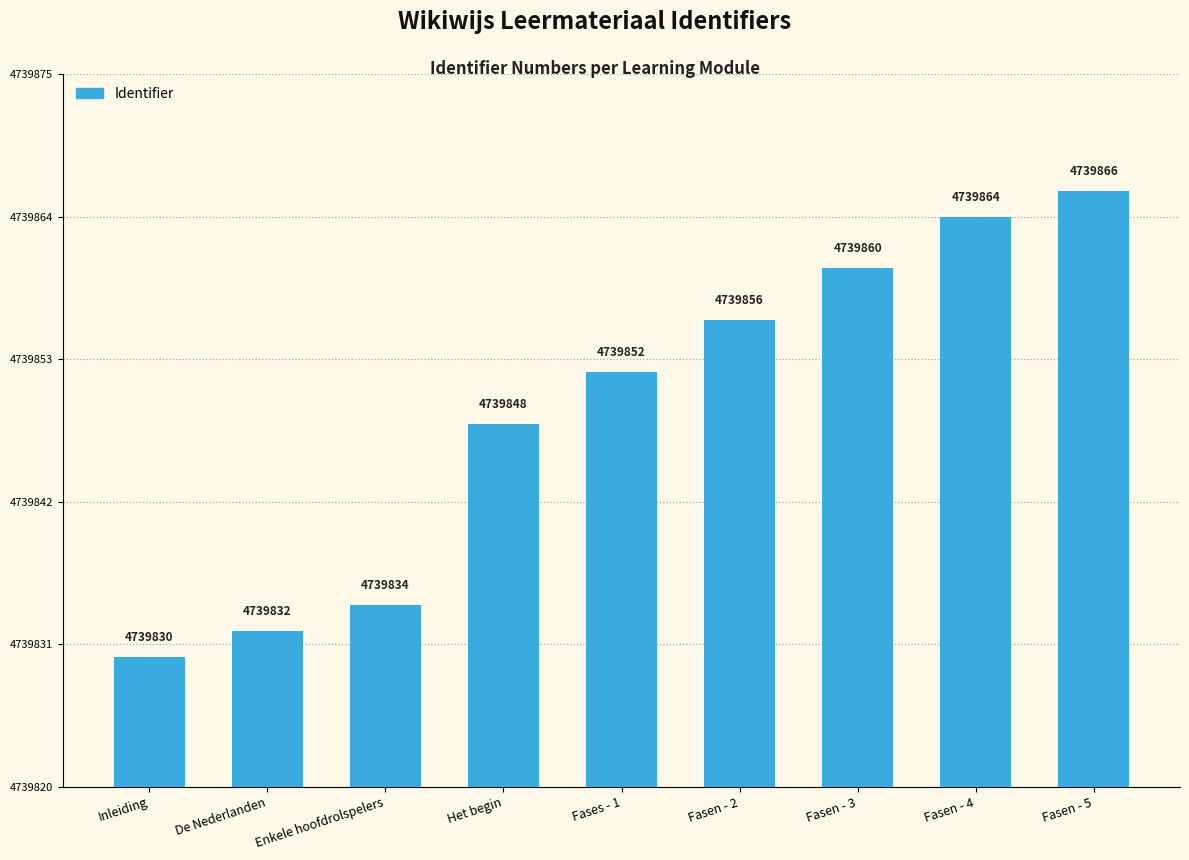

List the labels in order of value, smallest first.

Inleiding, De Nederlanden, Enkele hoofdrolspelers, Het begin, Fases - 1, Fasen - 2, Fasen - 3, Fasen - 4, Fasen - 5